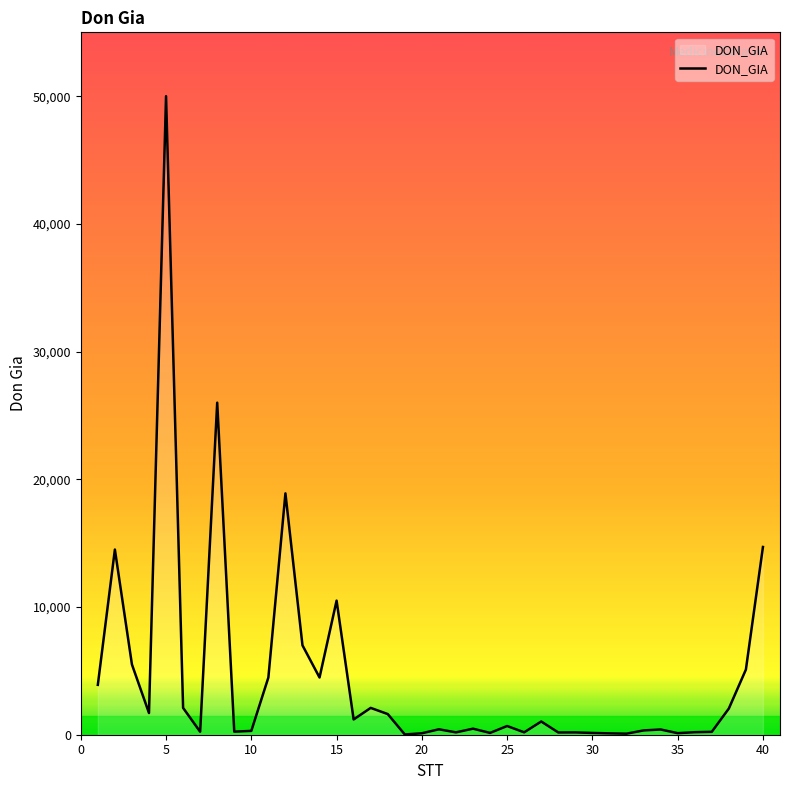

What is the difference between the maximum and minimum values?

49980.0